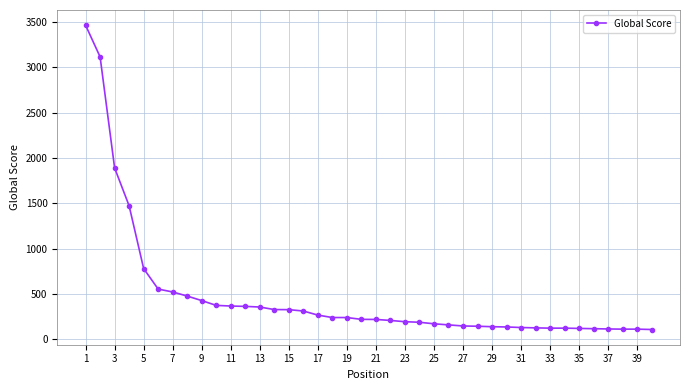

What is the sum of all values?

18985